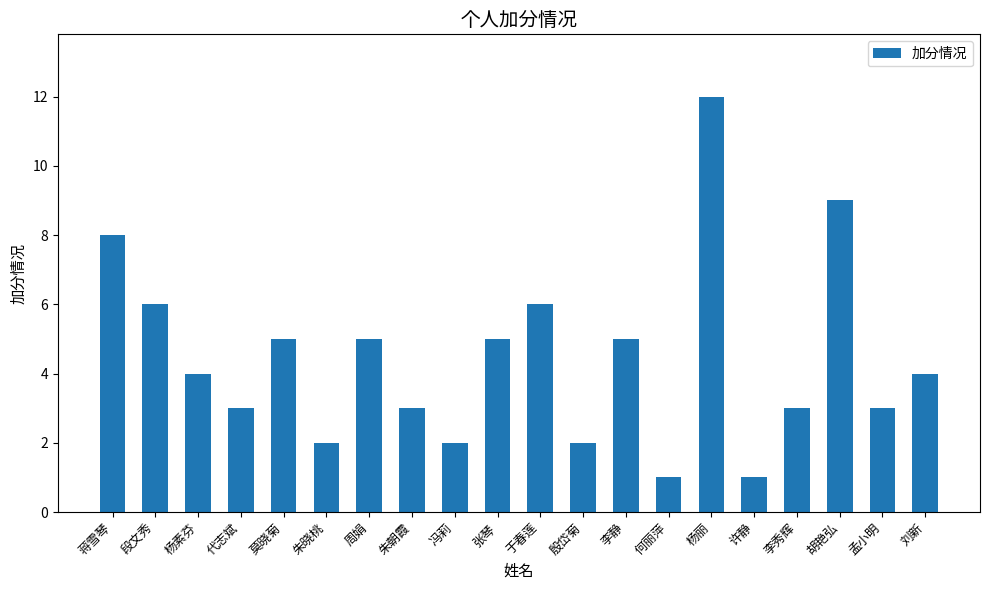

How many distinct data groups are displayed?

1